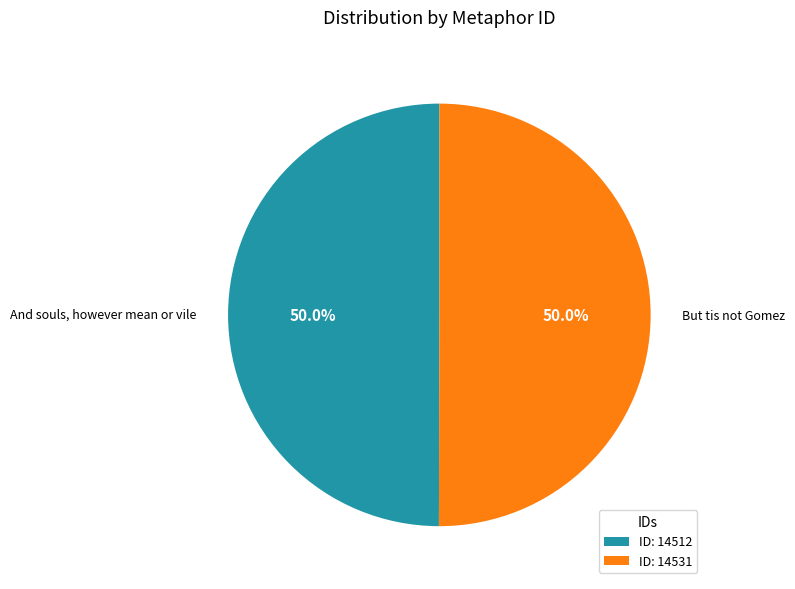

What percentage is the And souls, however mean or vile slice, to the nearest percent?

50%